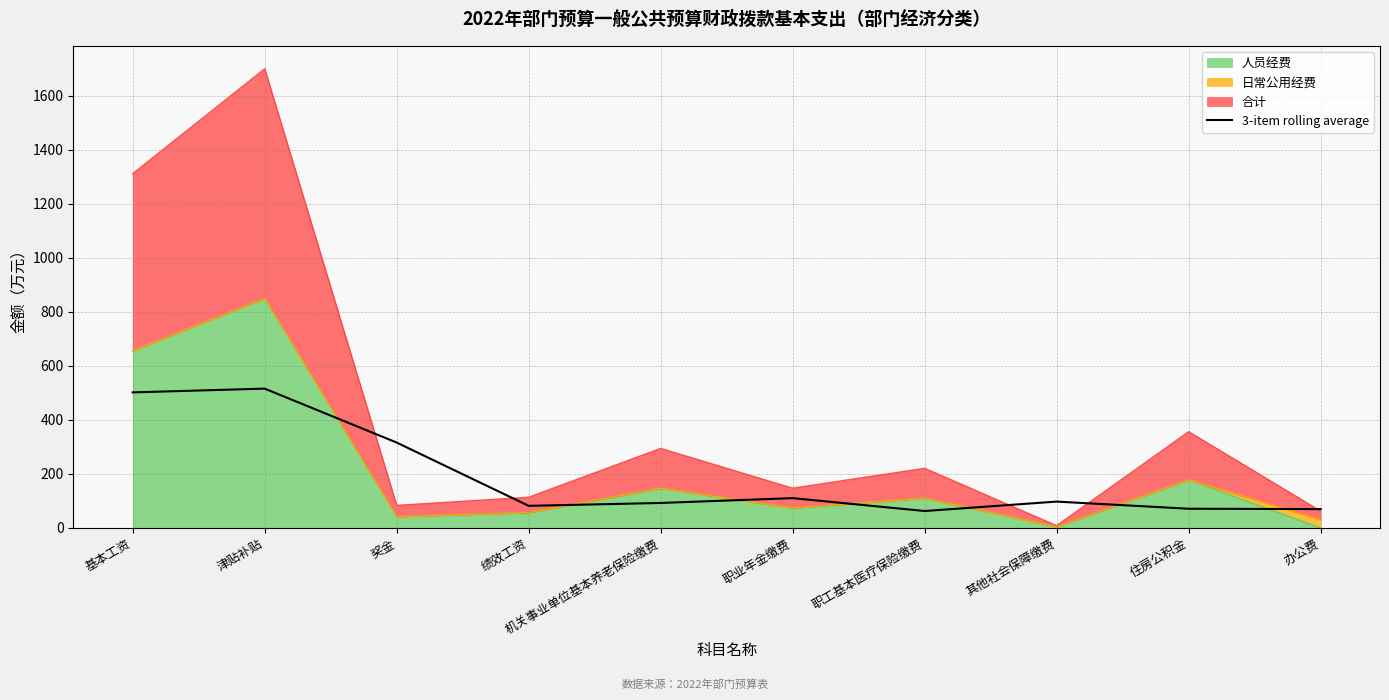

Where is the data nearest to the value 289?

奖金